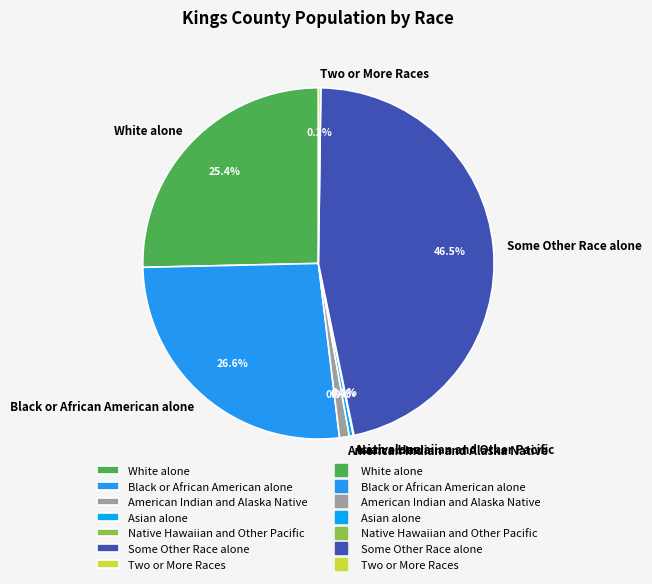

Is White alone the majority of the pie?

No